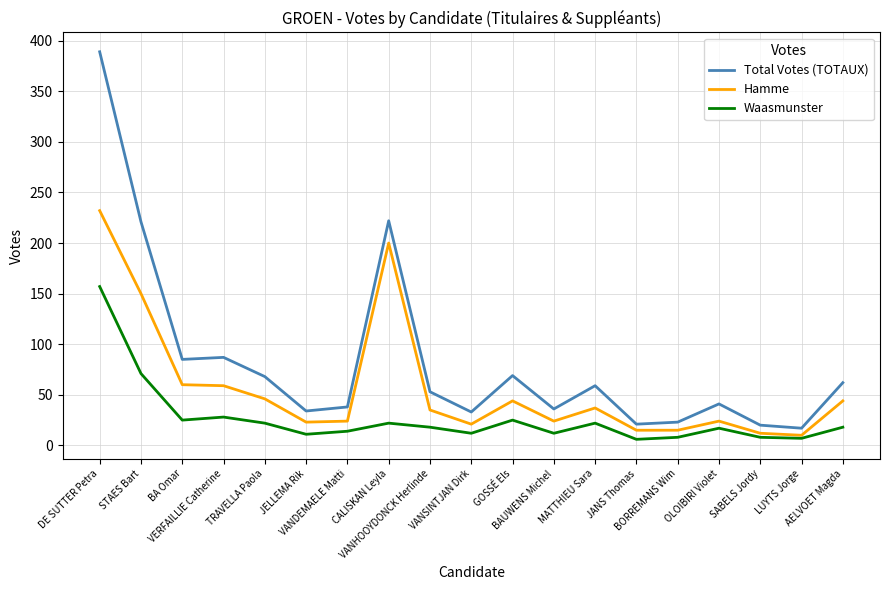

List the series in order of their overall mean, lowest first.

Waasmunster, Hamme, Total Votes (TOTAUX)